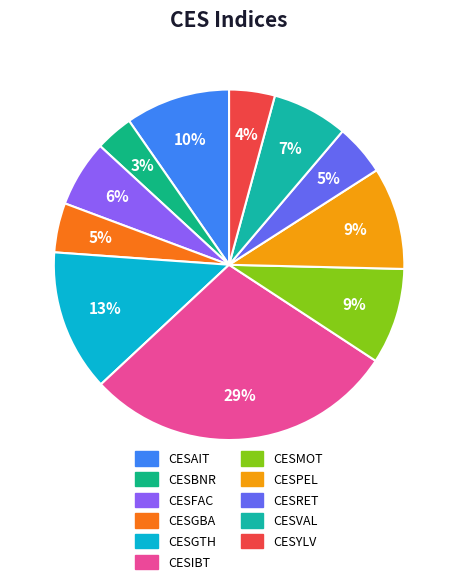

Which has a higher value, CESBNR or CESPEL?

CESPEL